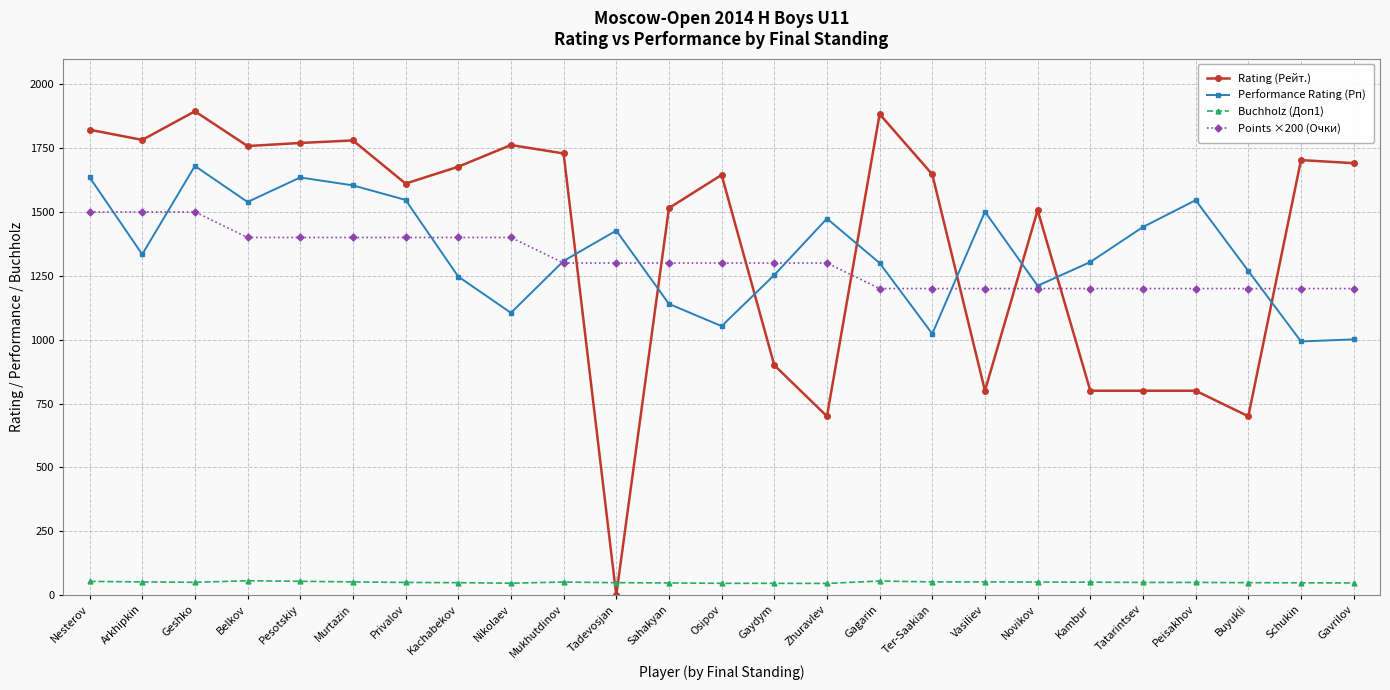

How many lines are shown in the chart?

4